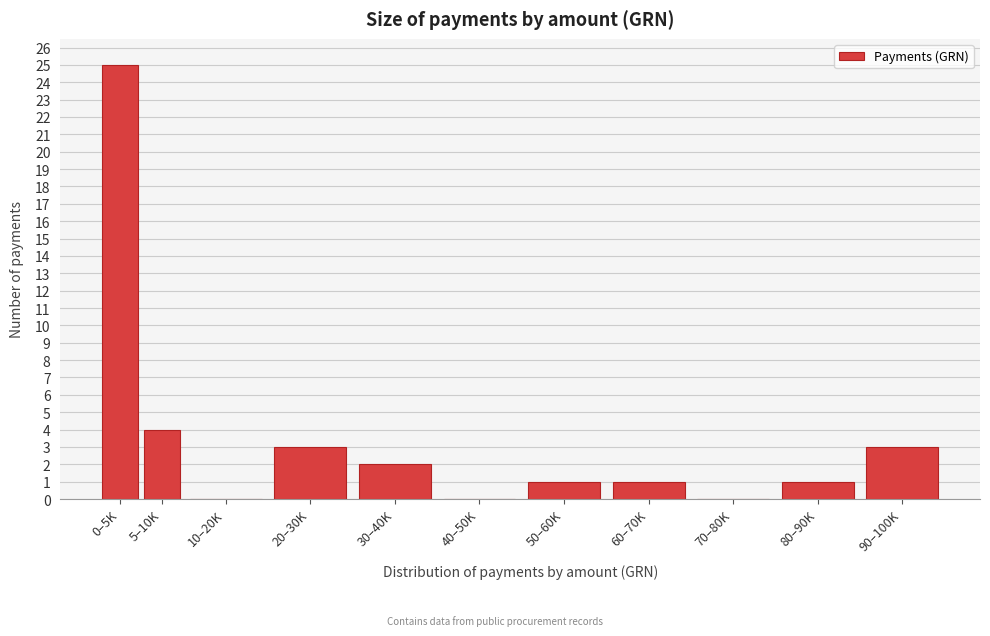

Reading left to right, transcribe all the data shown in this chart.

0–5K=25	5–10K=4	10–20K=0	20–30K=3	30–40K=2	40–50K=0	50–60K=1	60–70K=1	70–80K=0	80–90K=1	90–100K=3